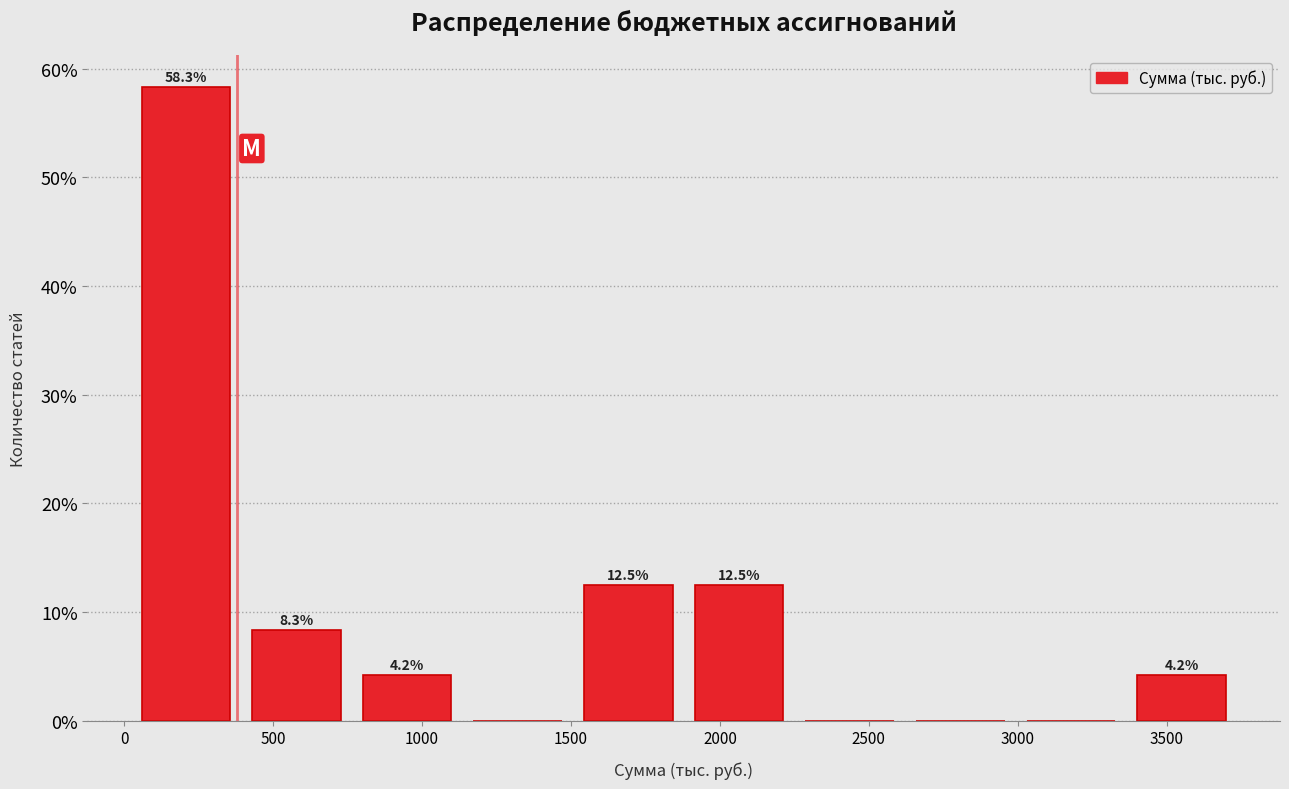

Which range on the x-axis has the tallest bar?

0 to 400